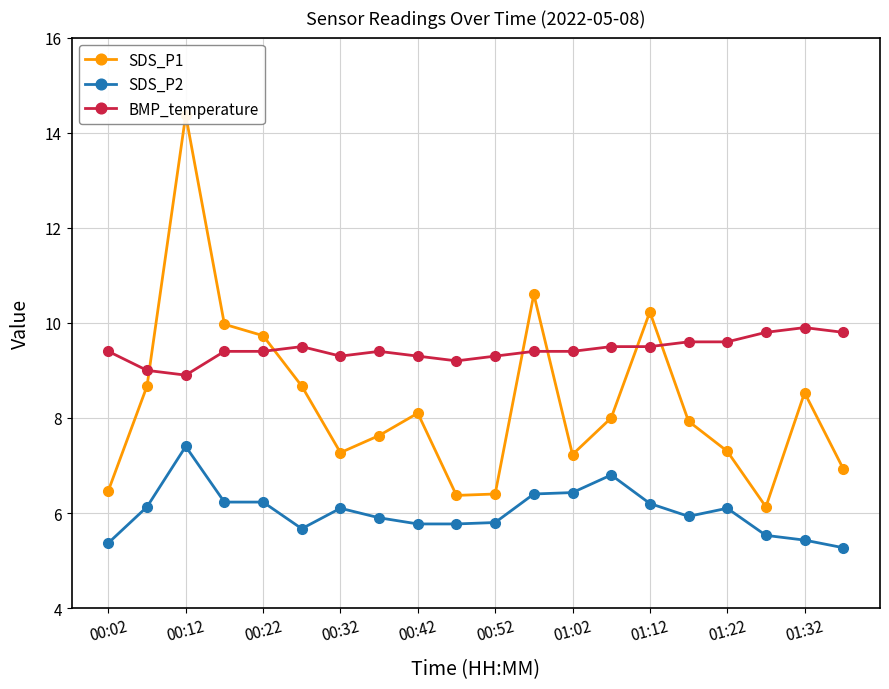

The SDS_P2 series shows 9.6 at 00:02. True or false?

False